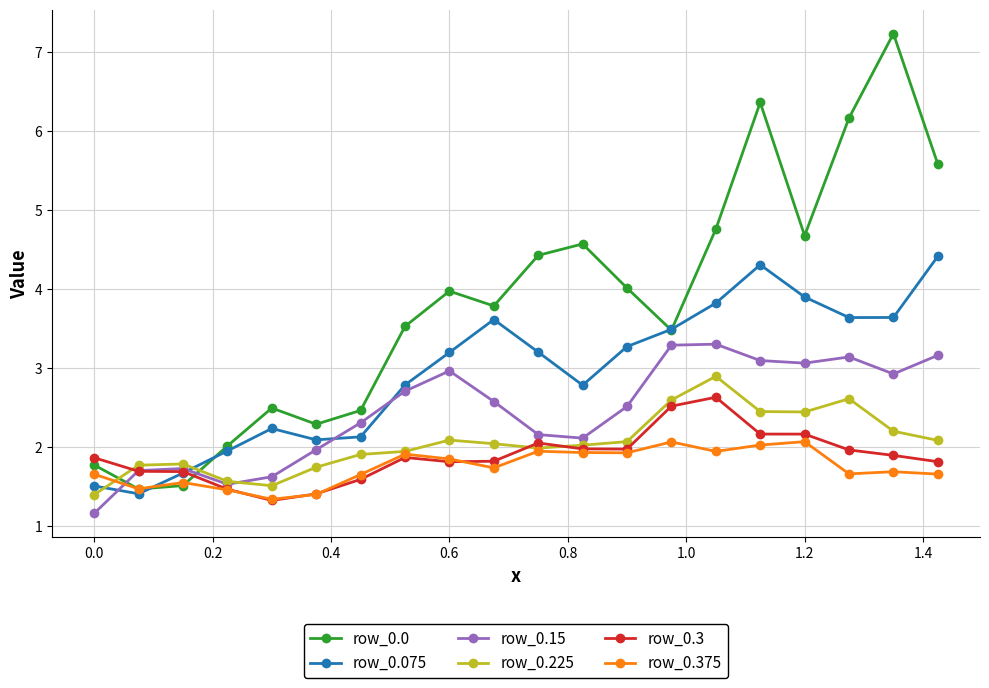

Which series has the largest total across all categories?

row_0.0